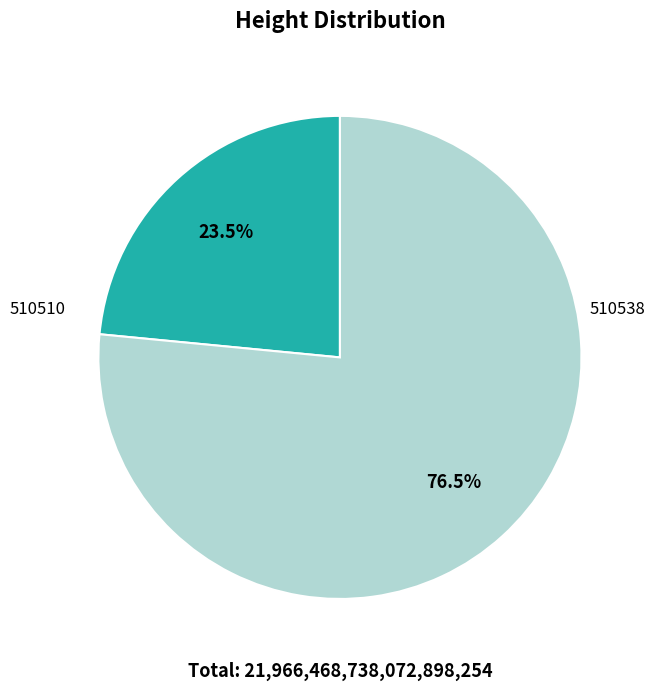

How many slices are in this pie chart?

2